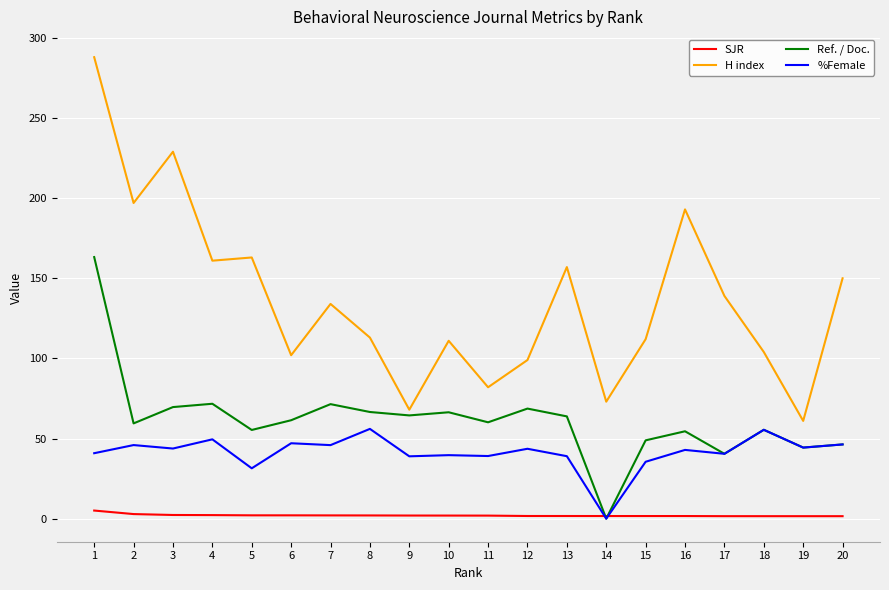

Is the value of SJR at 20 greater than the value of %Female at 17?

No